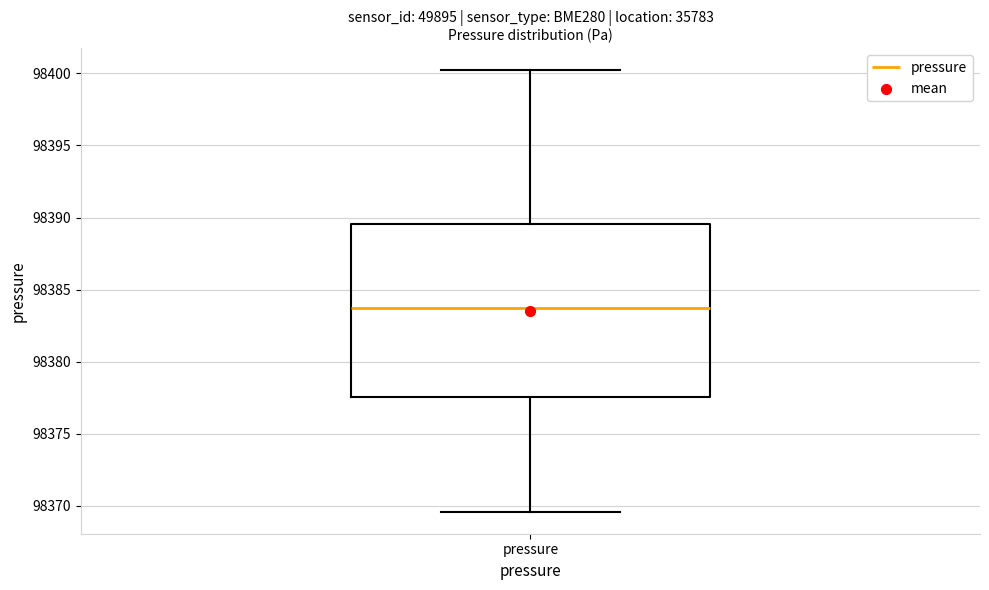

Where does the lower whisker of the box for pressure end on the y-axis? The values are not printed on the chart, so give them approximately, as read against the axis.

98369.5